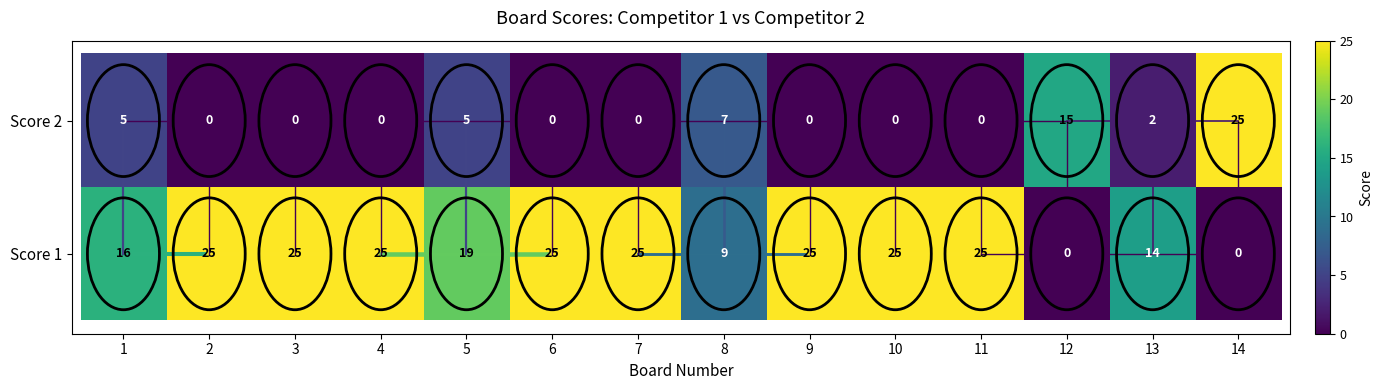

At how many categories does at least one series exceed 5?

14